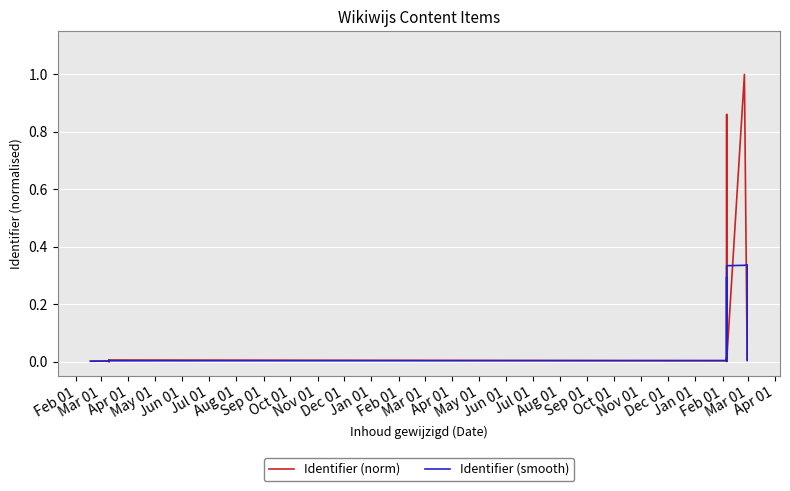

What is the maximum value for Identifier (smooth)?

0.3